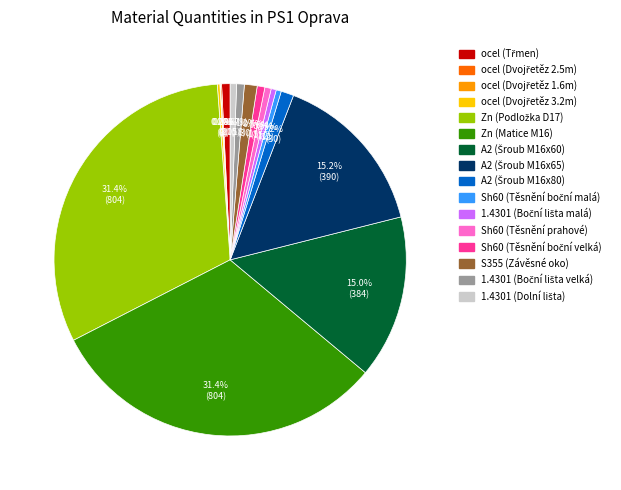

Does any single category account for the majority?

No